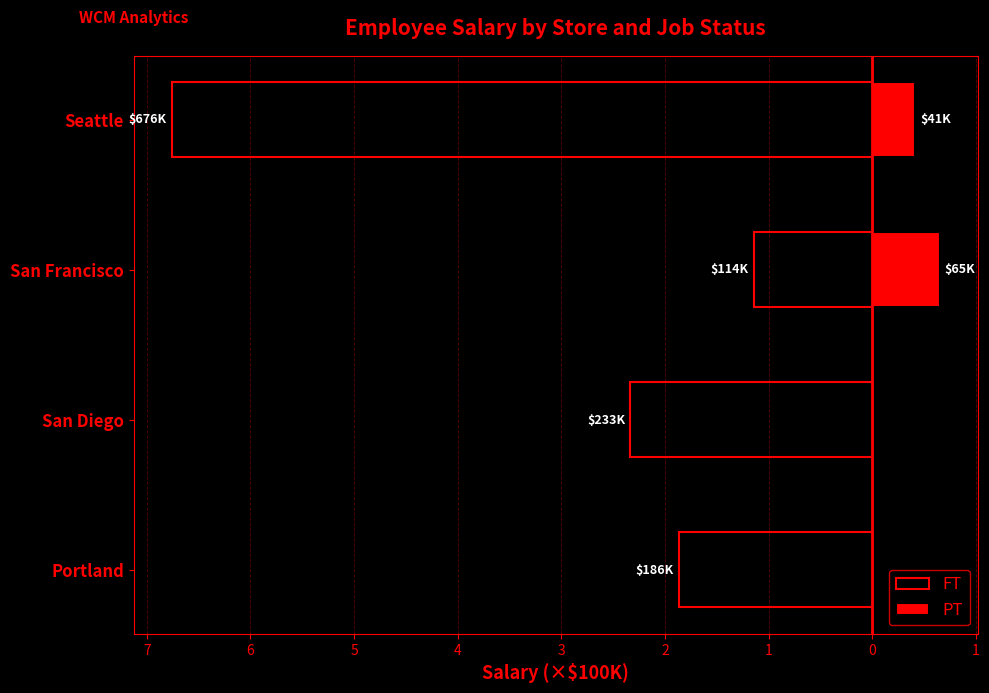

Reading left to right, extract all data points from this chart.

FT: -1.9	-2.3	-1.1	-6.8
PT: 0.0	0.0	0.6	0.4